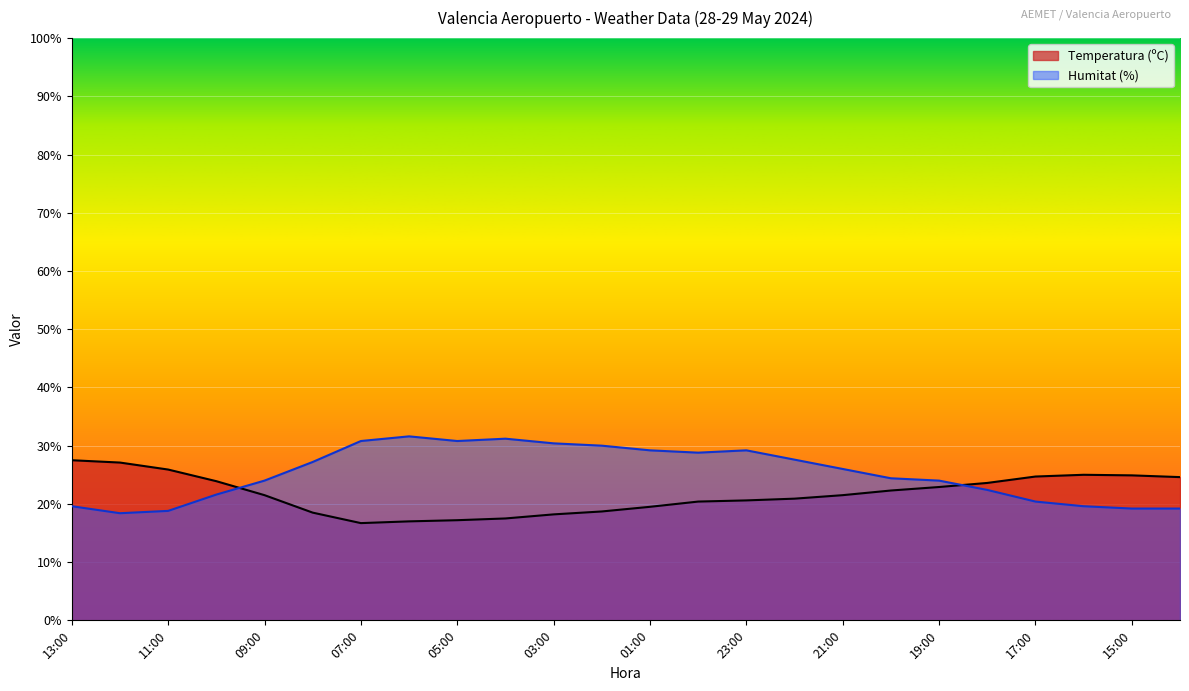

Which series ends up on top after the final intersection of Temperatura (ºC) and Humitat (%)?

Temperatura (ºC)